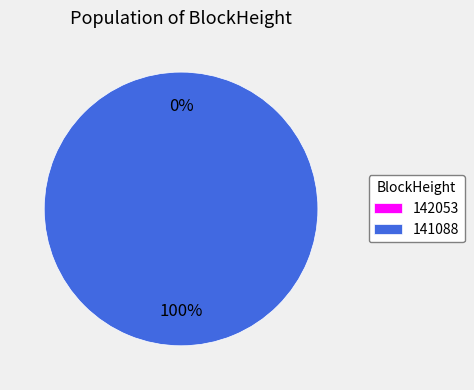

What is the total percentage of 141088 and 142053?

100.0%